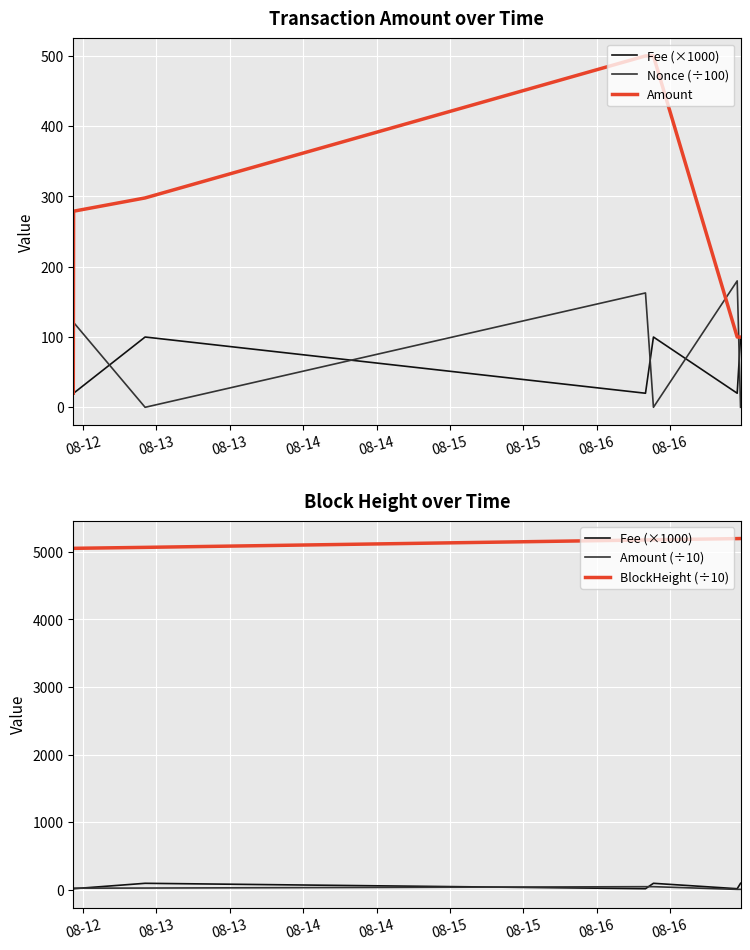

Between which two adjacent categories do Amount (÷10) and Fee (×1000) first intersect?

08-12 and 08-13